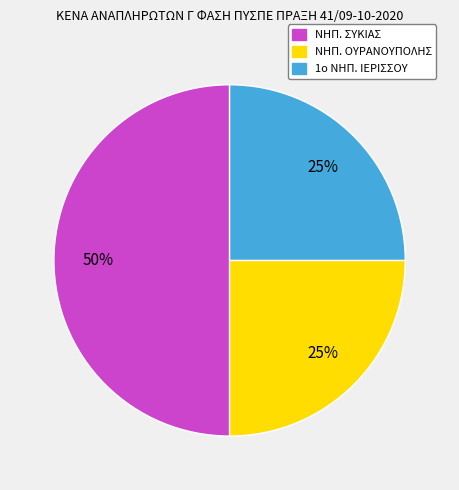

To the nearest percent, what portion does 1ο ΝΗΠ. ΙΕΡΙΣΣΟΥ represent?

25%